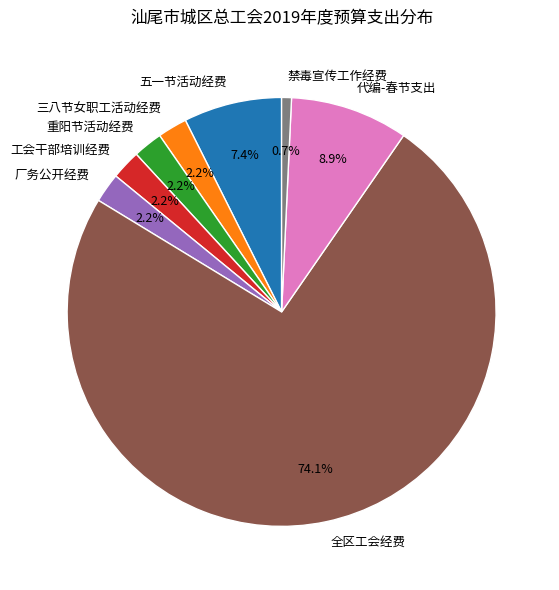

Which has a higher value, 工会干部培训经费 or 五一节活动经费?

五一节活动经费